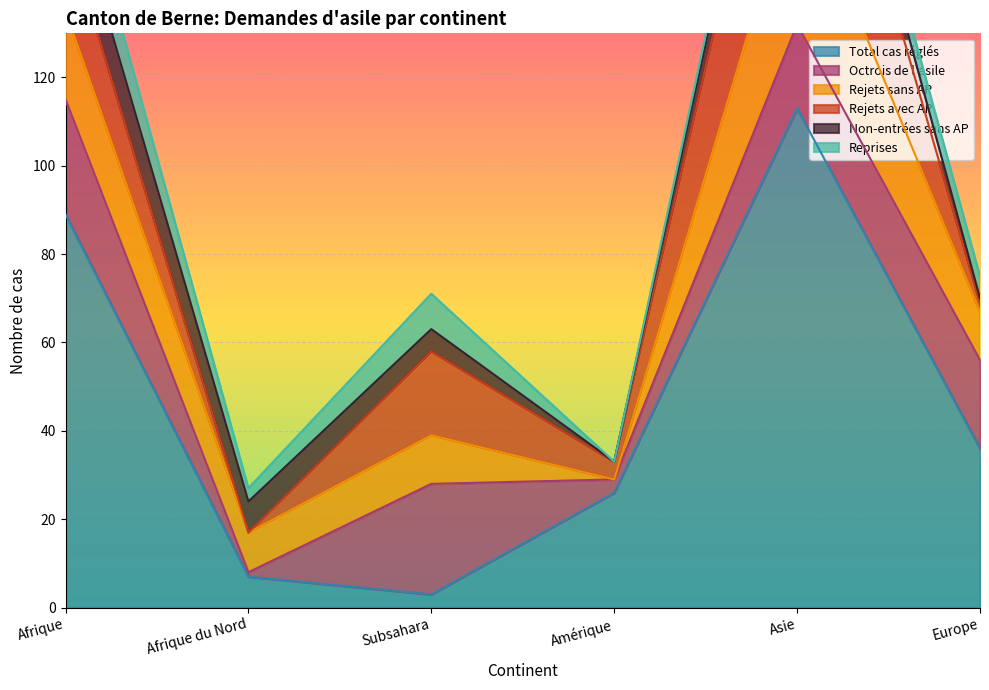

How many positive values does the Reprises series have?

5